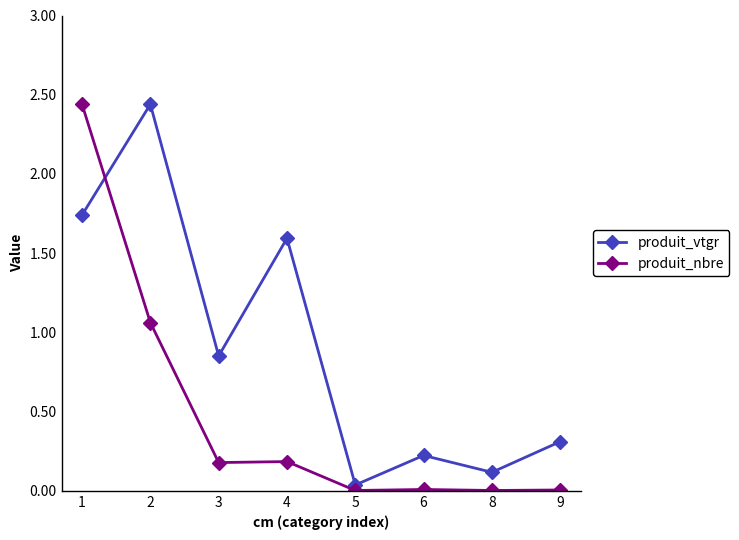

At 2, list the series in order from largest to smallest.

produit_vtgr, produit_nbre